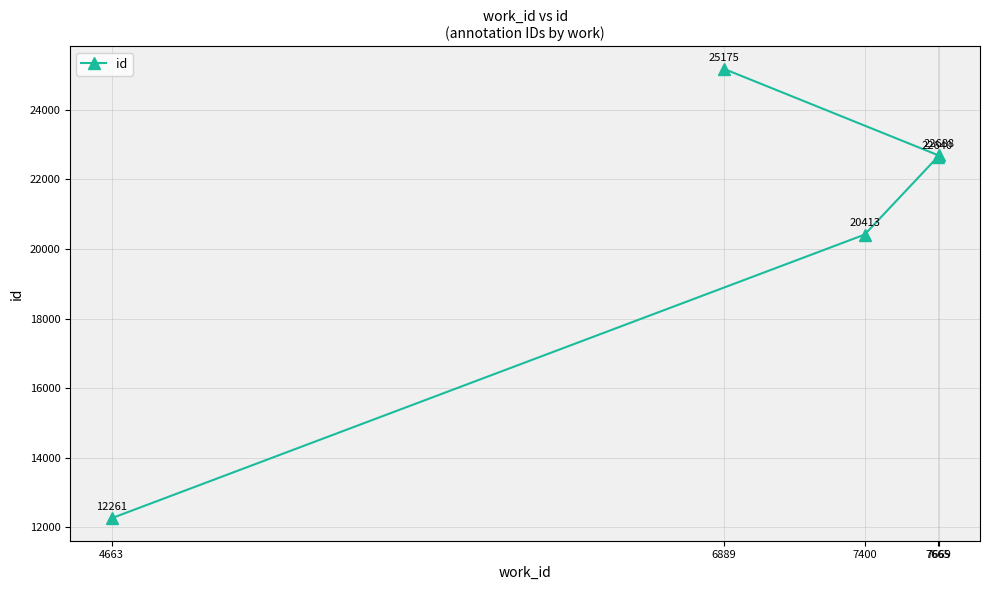

What is the difference between the second highest and second lowest values?

2275